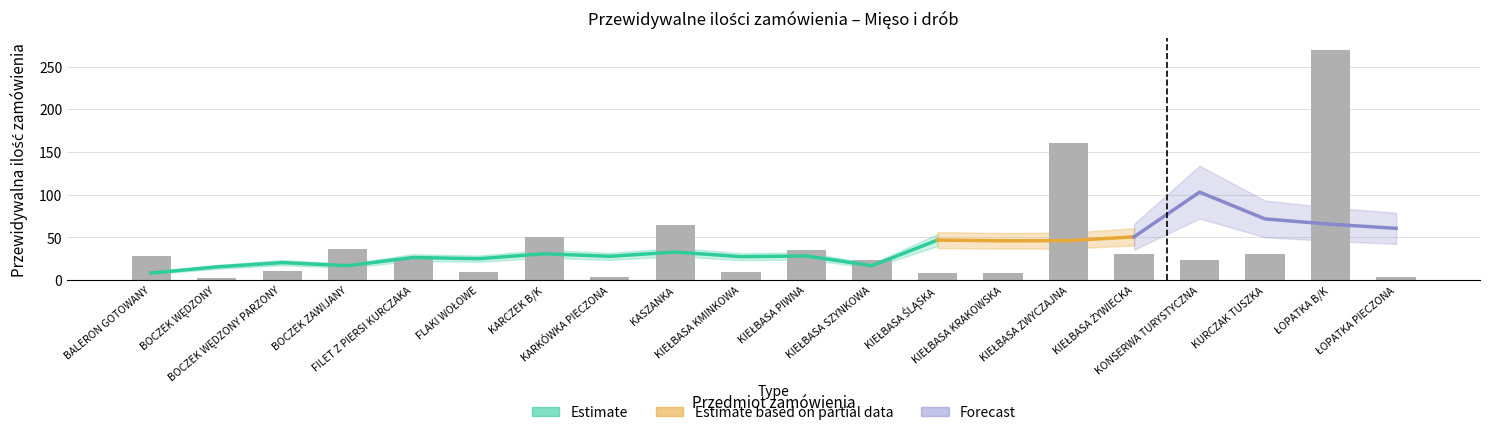

Where is the data nearest to the value 136?

KIEŁBASA ZWYCZAJNA